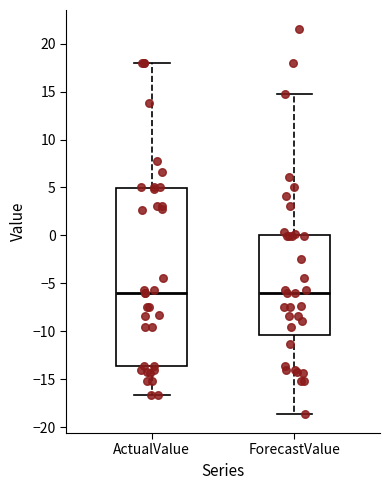

Where does the lower whisker of the box for ForecastValue end on the y-axis? The values are not printed on the chart, so give them approximately, as read against the axis.

-18.5